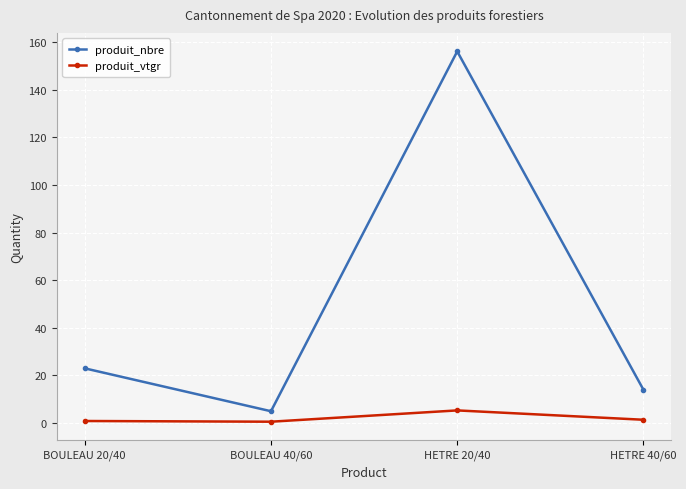

Where is produit_nbre nearest to the value 80?

BOULEAU 20/40